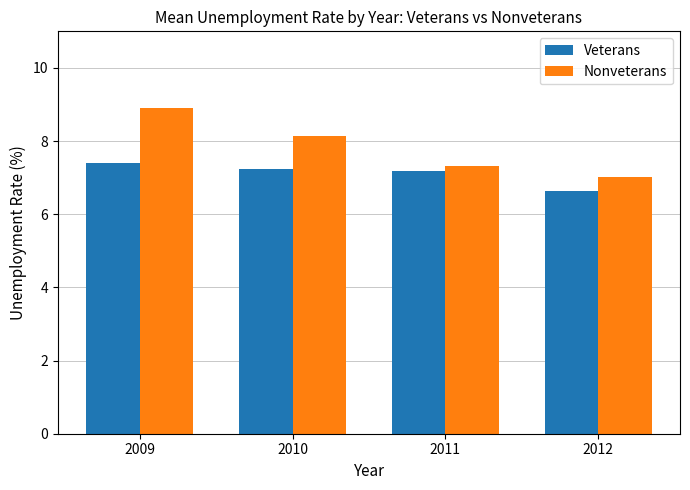

What is the sum of the Veterans values at 2012 and 2011?

13.8